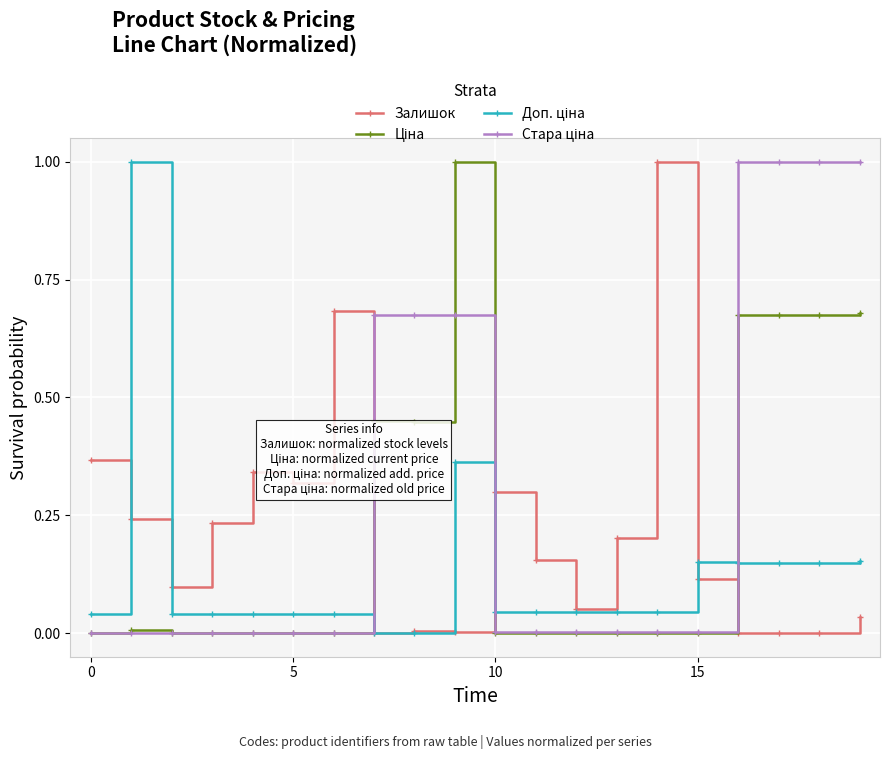

What is the greatest value displayed?

1.0